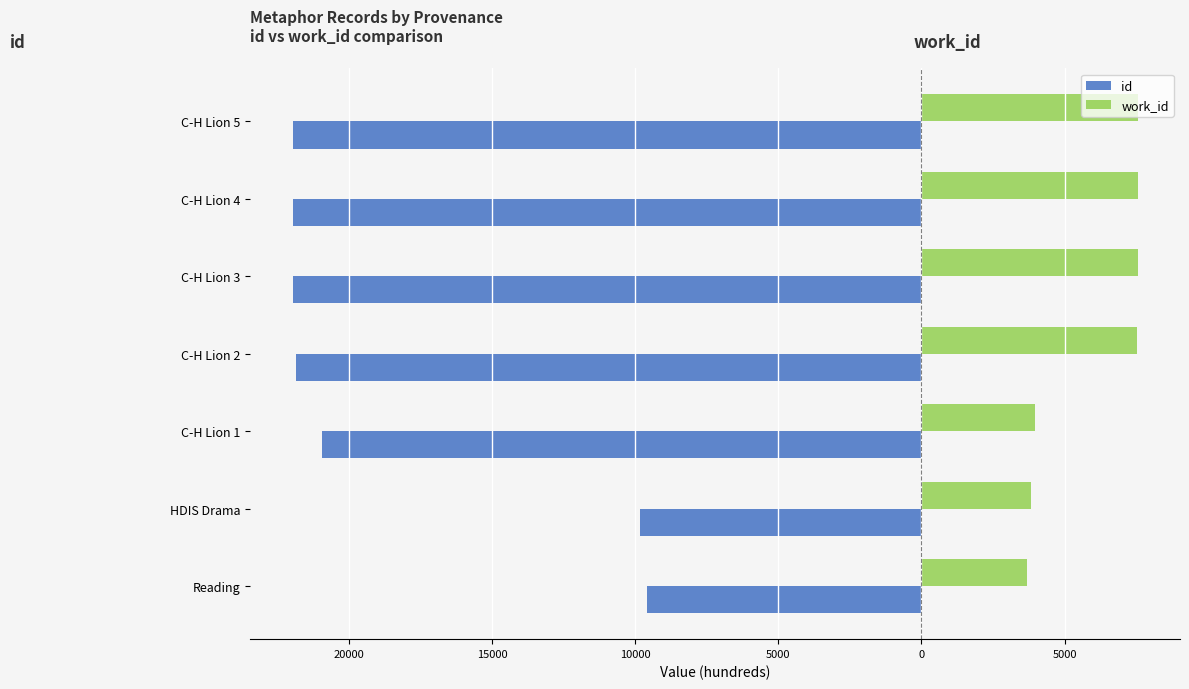

What are all the series names shown in the legend?

id, work_id